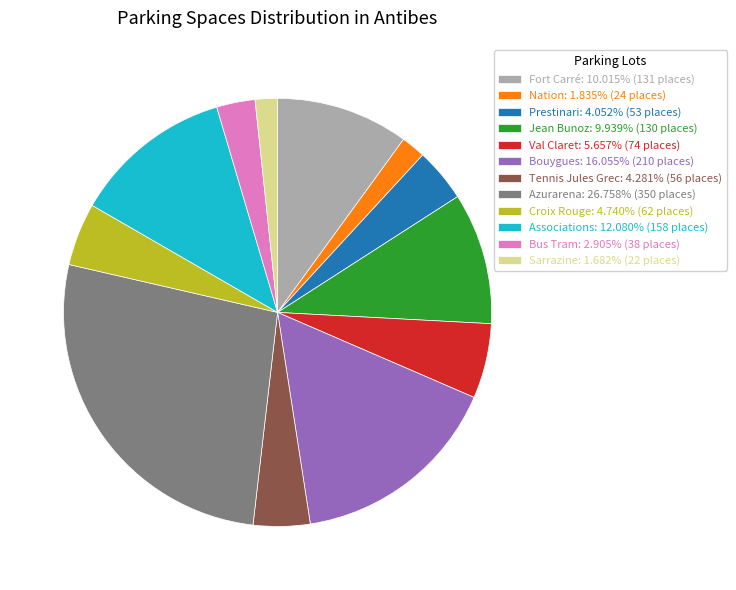

How many segments does this pie chart have?

12